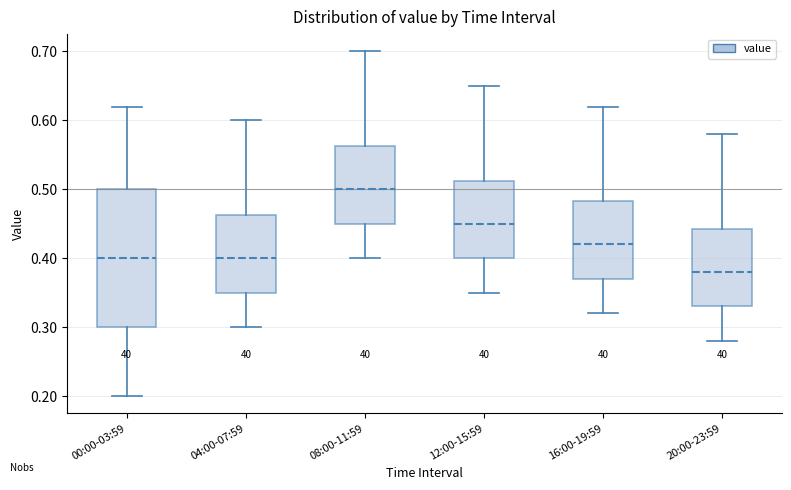

Which box's median line is the highest?

08:00-11:59